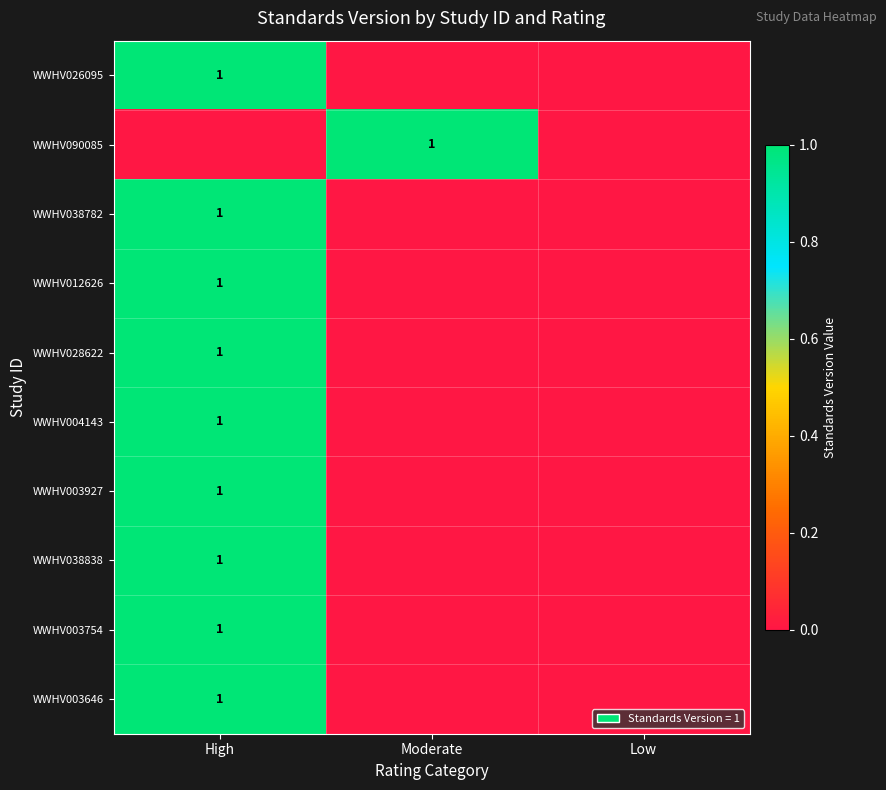

Is it true that WWHV003754 equals 1 at High?

True